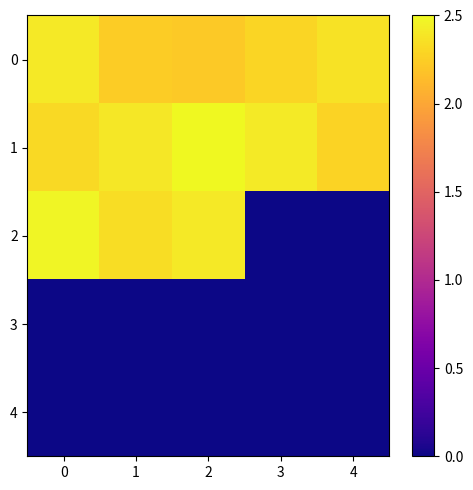

List the series in order of their peak value, lowest first.

3, 4, 0, 2, 1